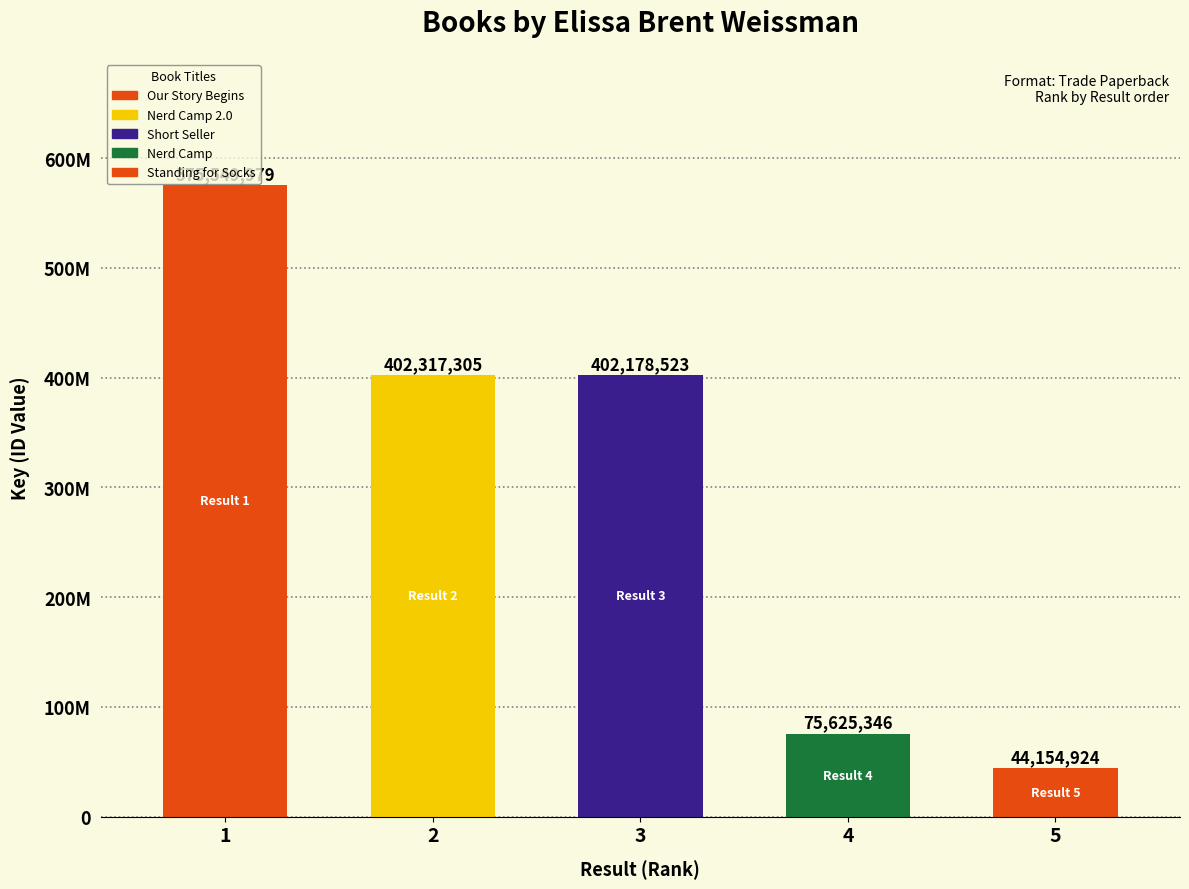

The value at 3 is 176618186. True or false?

False